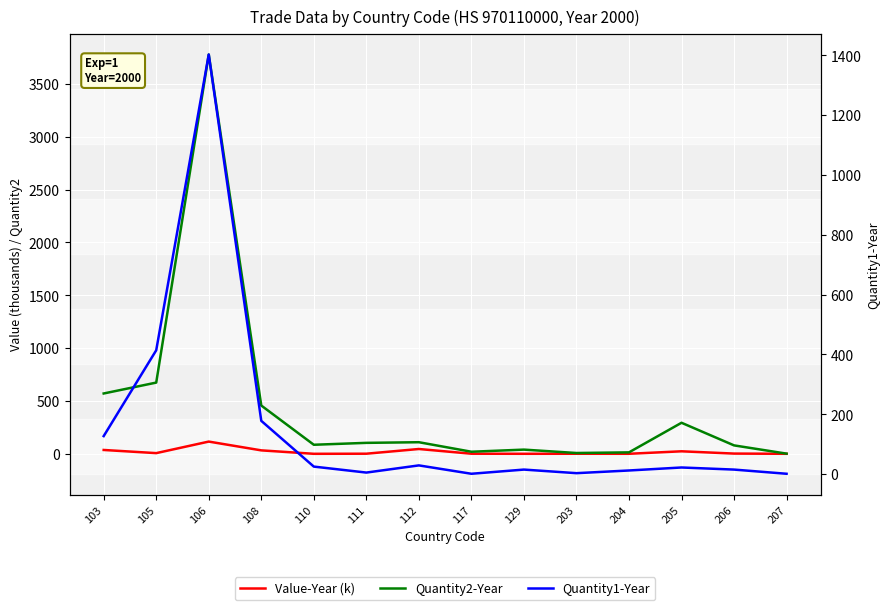

The Quantity1-Year series shows 4.3 at 204. True or false?

False